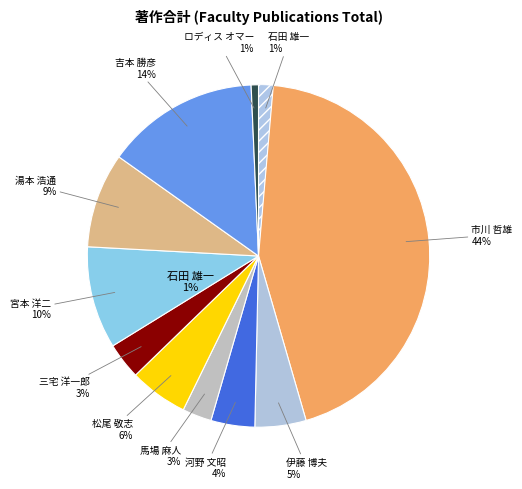

Which has a higher value, 河野 文昭 or 吉本 勝彦?

吉本 勝彦